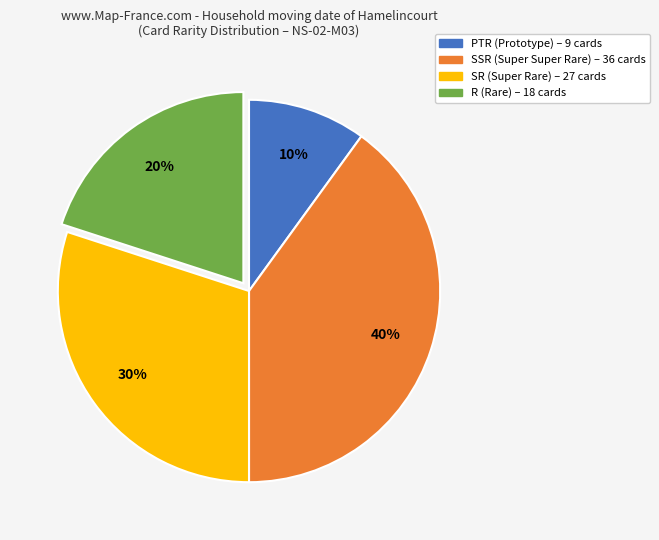

Which slice is the largest?

SSR